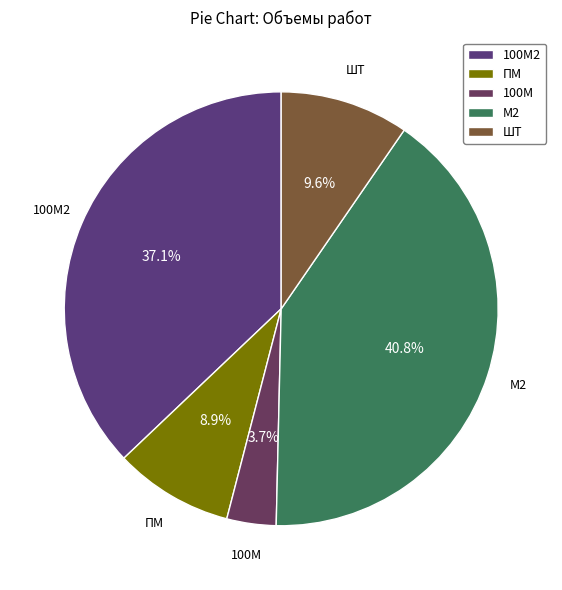

How many slices are in this pie chart?

5